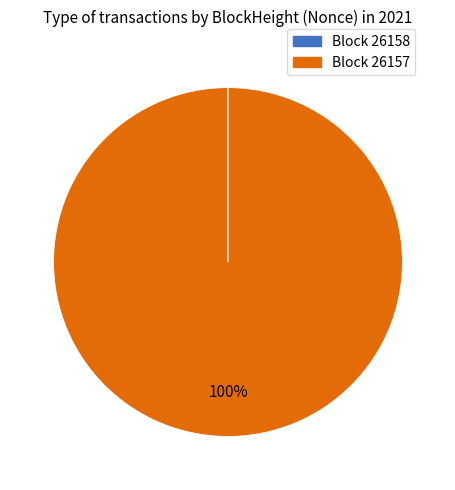

Is there a majority slice in this chart?

Yes